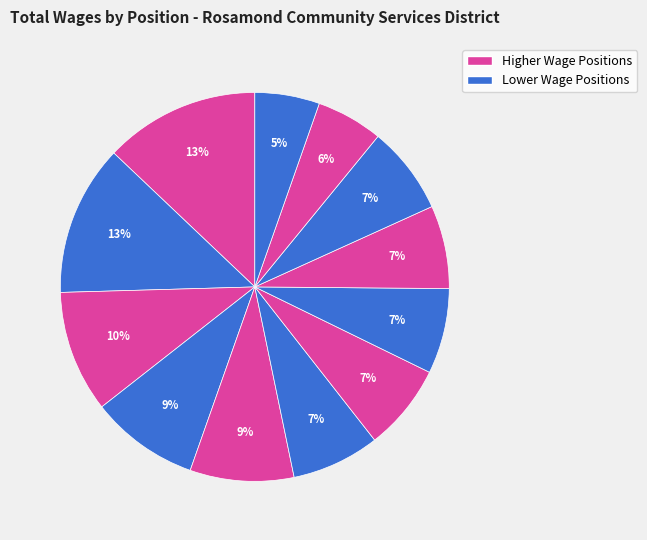

Count the number of slices in the pie.

12